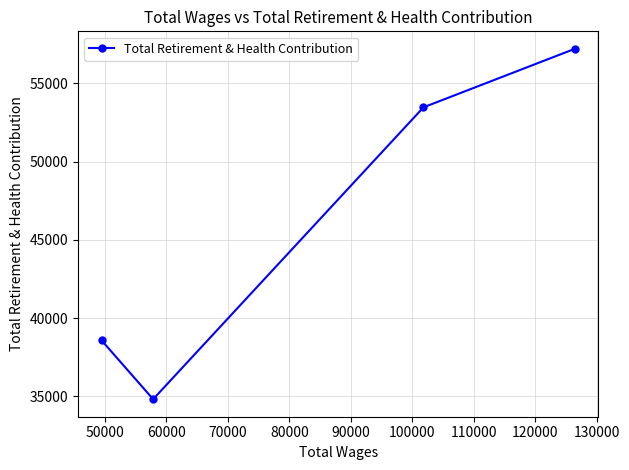

What is the smallest value displayed?

34812